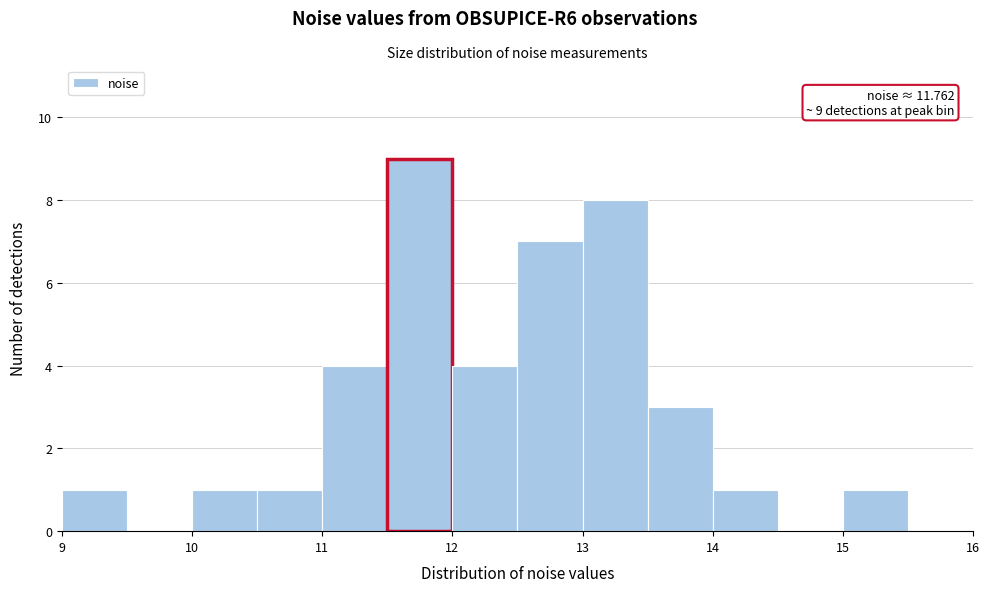

Over which range of the x-axis is the bar tallest?

11.5 to 12.0